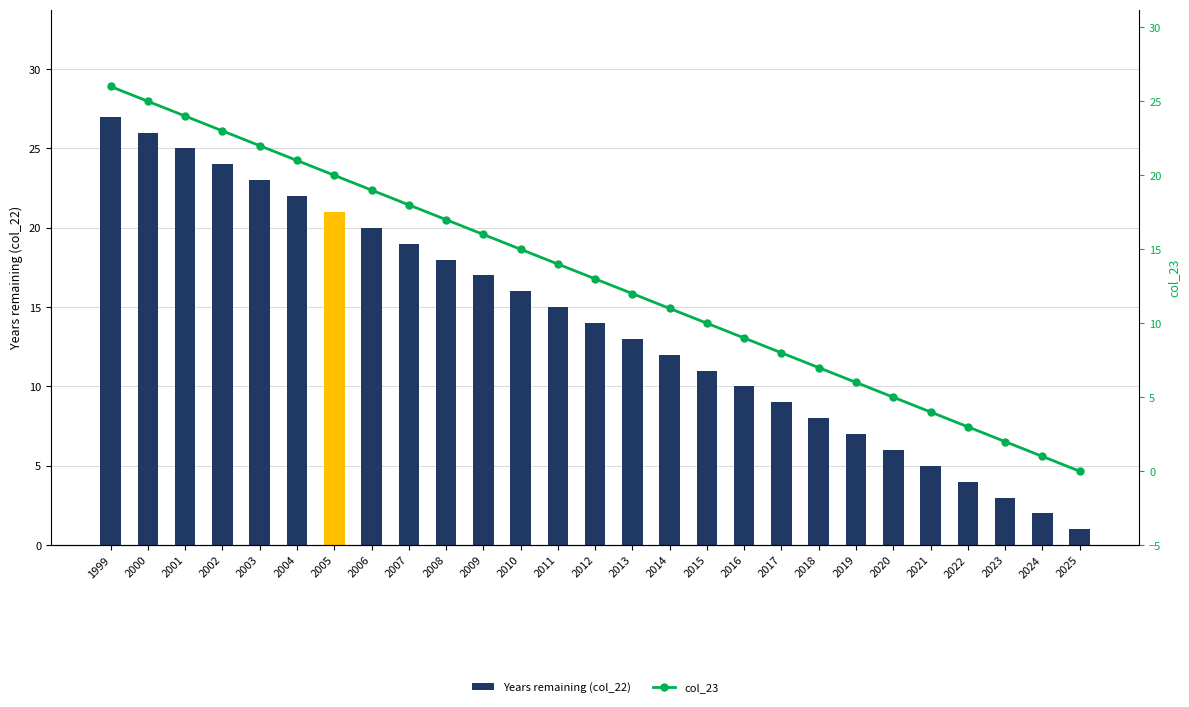

Where does the col_23 series first go above 13?

1999